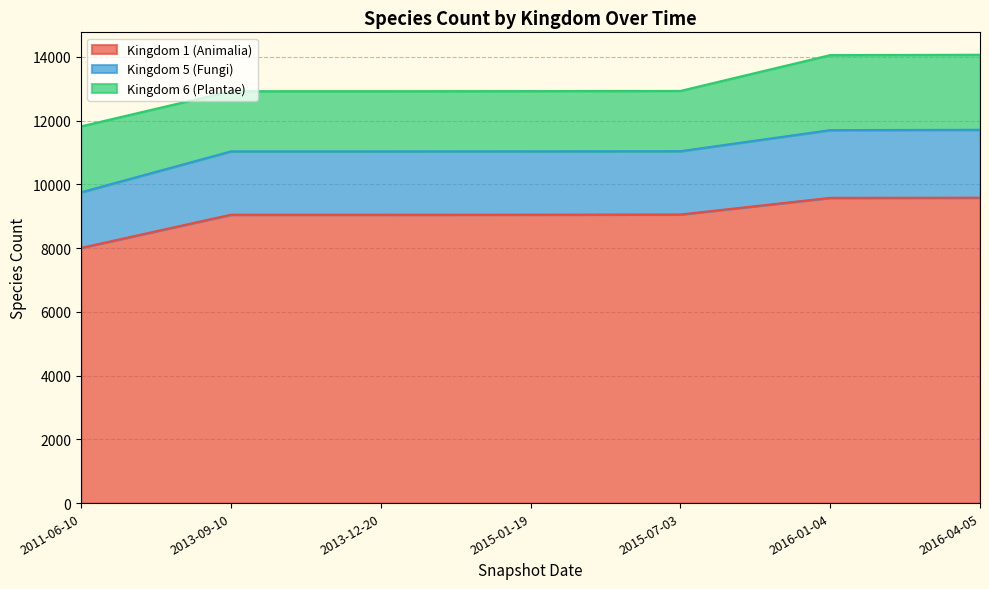

Between 2016-01-04 and 2011-06-10, which is larger?

2016-01-04